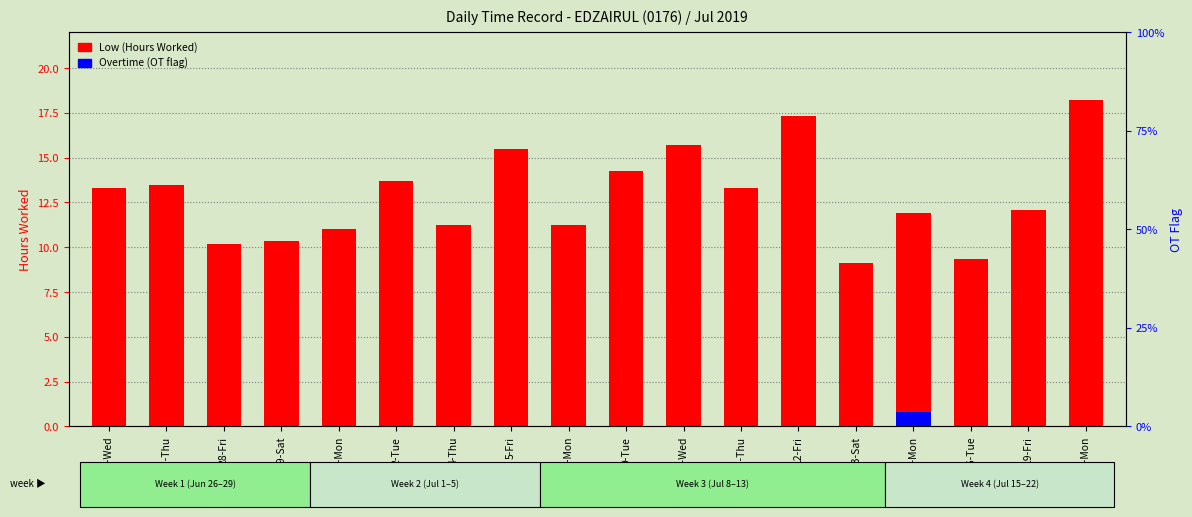

At how many categories does at least one series exceed 8?

18